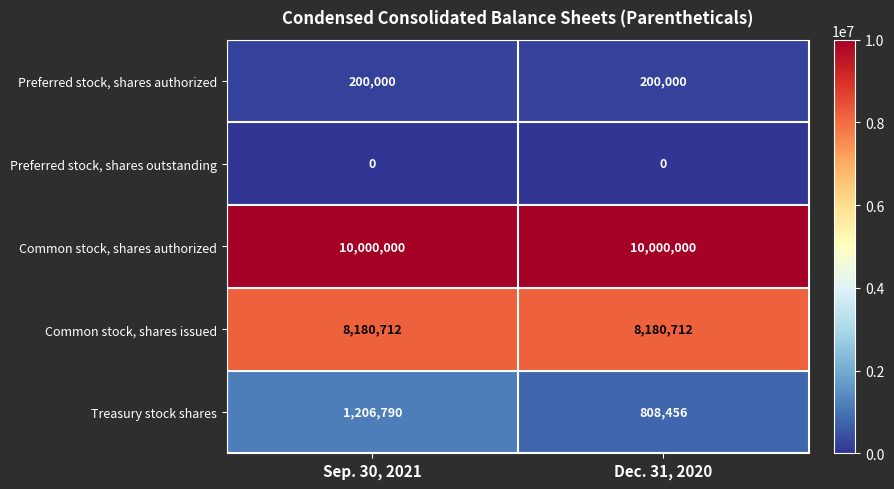

What is the total value across all series at Dec. 31, 2020?

19189168